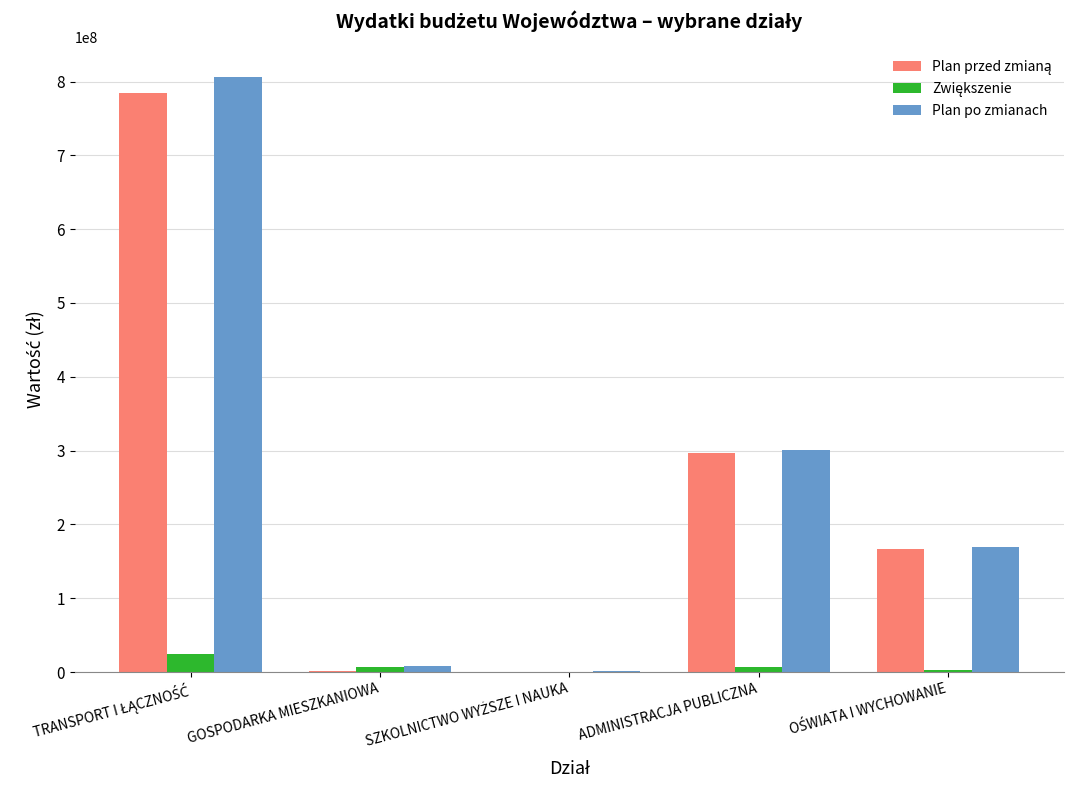

Where is Plan po zmianach nearest to the value 403574191?

ADMINISTRACJA PUBLICZNA